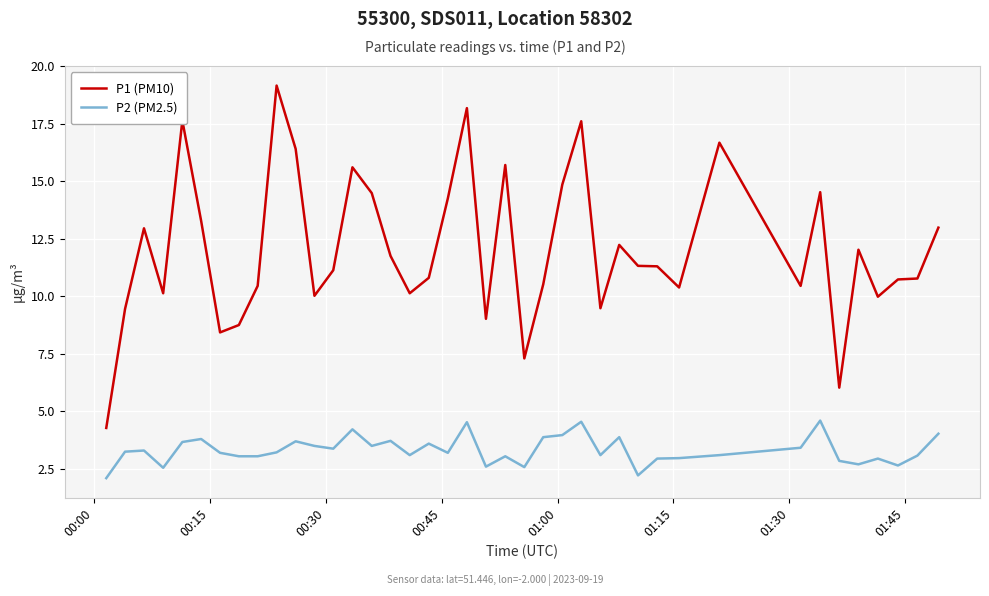

Which series has the widest spread of values?

P1 (PM10)